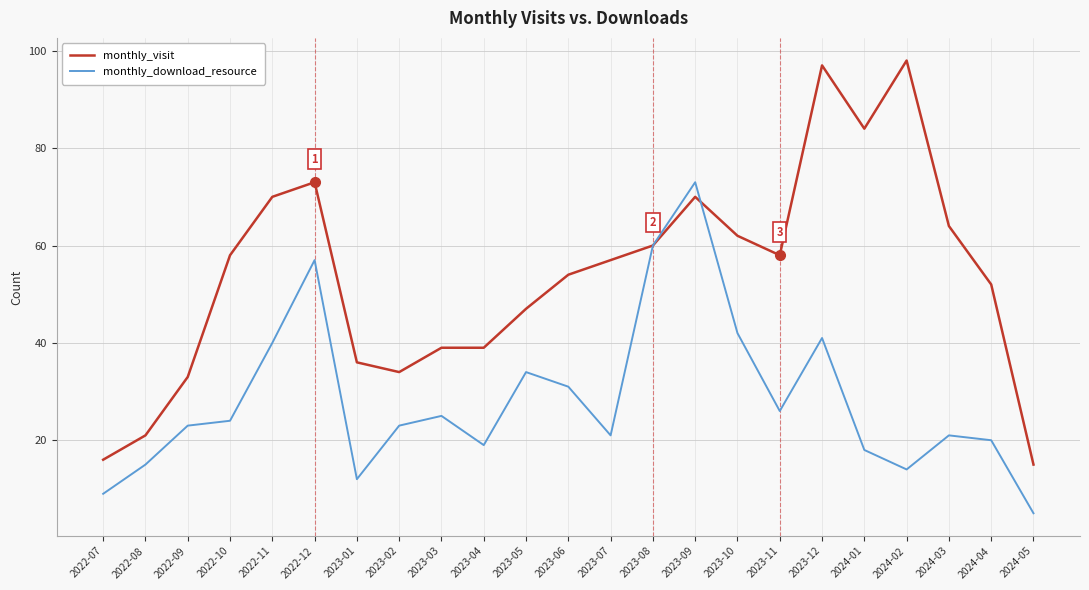

At how many categories does at least one series exceed 40?

15